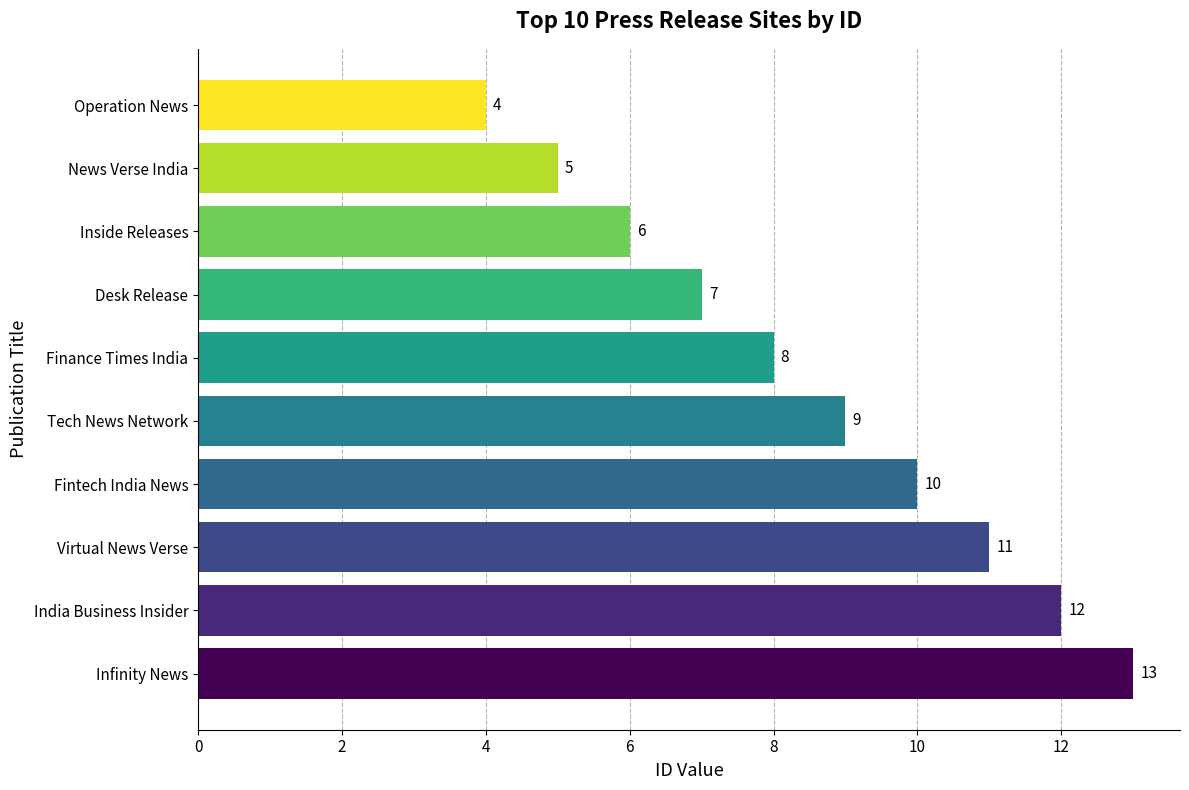

Count the number of data series in this chart.

1